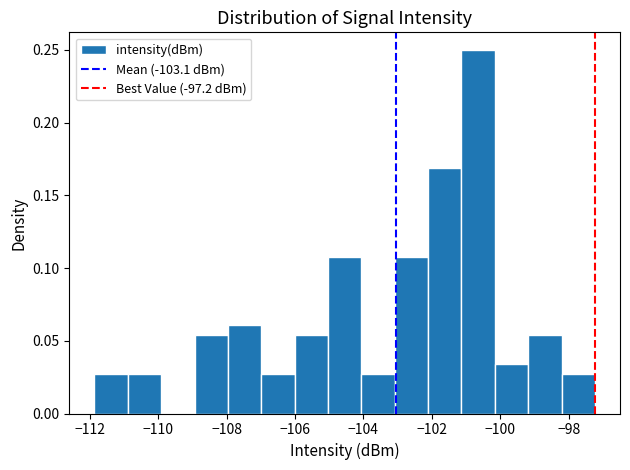

What is the height of the bar covering -108.0 to -107.0 on the x-axis? Neither the bar edges nor the heights are printed on the chart, so give them approximately, as read against the axes.

0.060